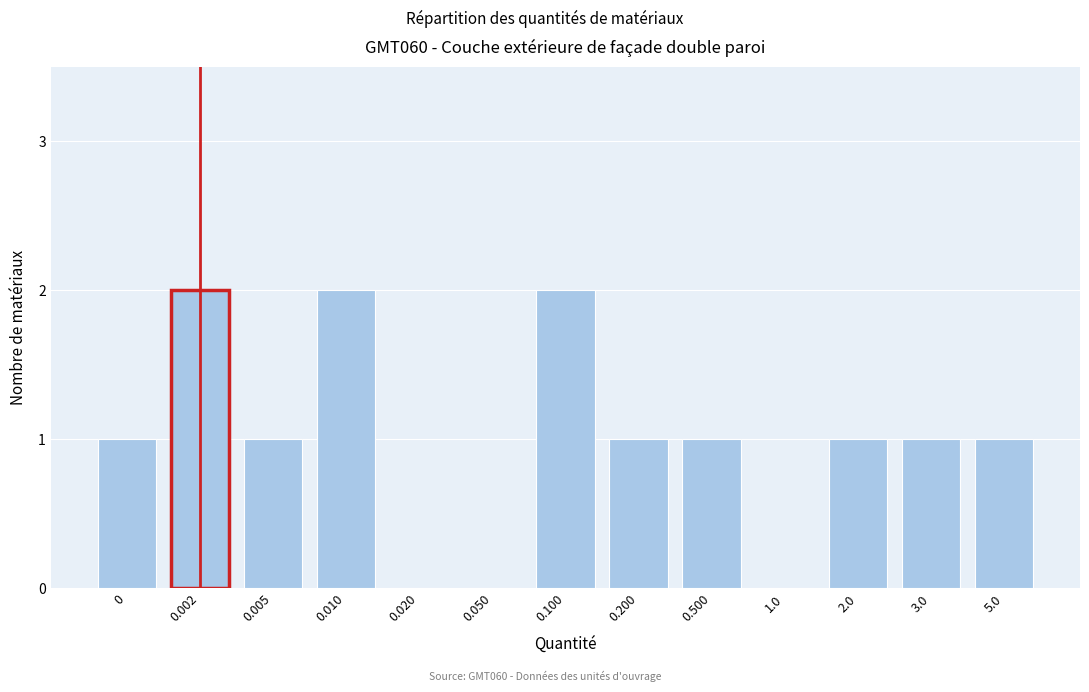

Between 0.010 and 0.020, which is larger?

0.010